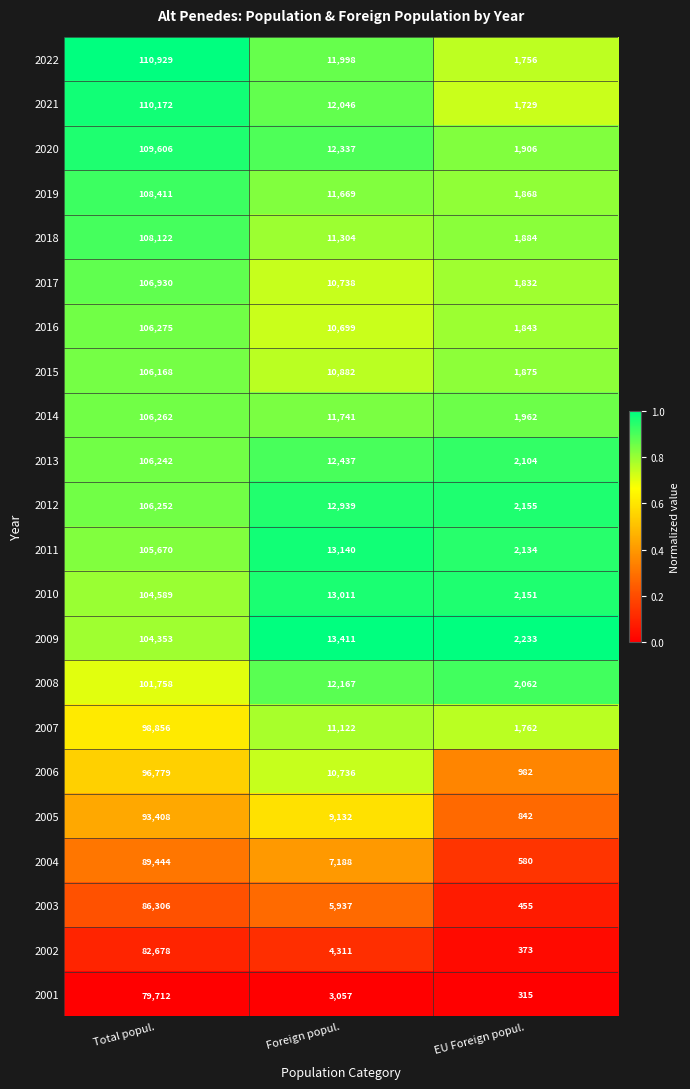

Is it true that 2011 equals 2134 at EU Foreign popul.?

True